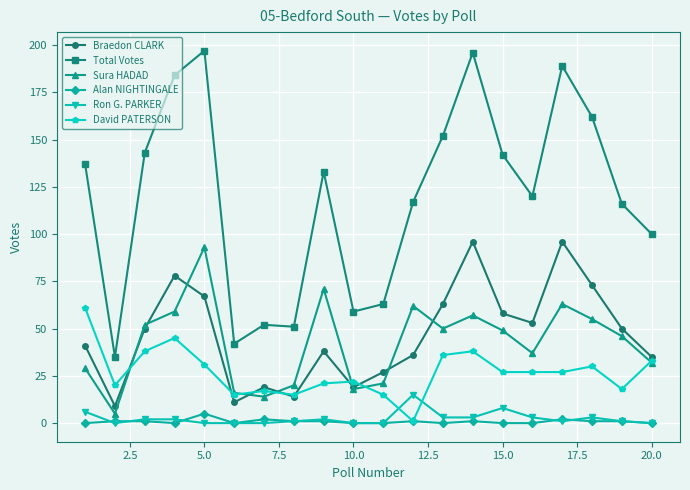

What is the maximum value for Total Votes?

197